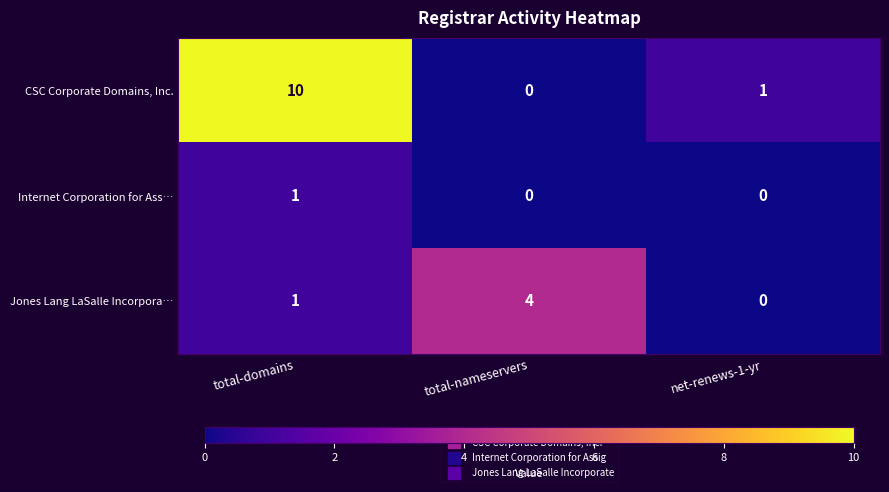

Rank the series by their average value, from lowest to highest.

Internet Corporation for Ass…, Jones Lang LaSalle Incorpora…, CSC Corporate Domains, Inc.